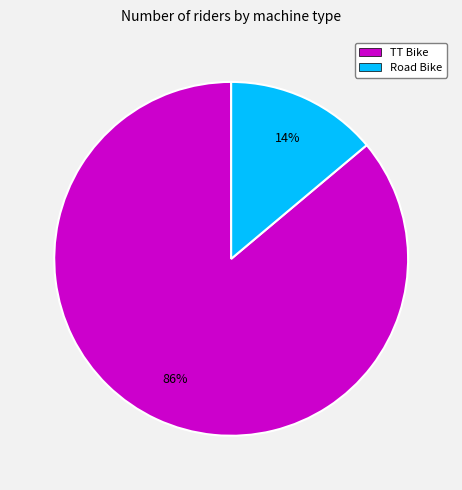

Between Road Bike and TT Bike, which is larger?

TT Bike